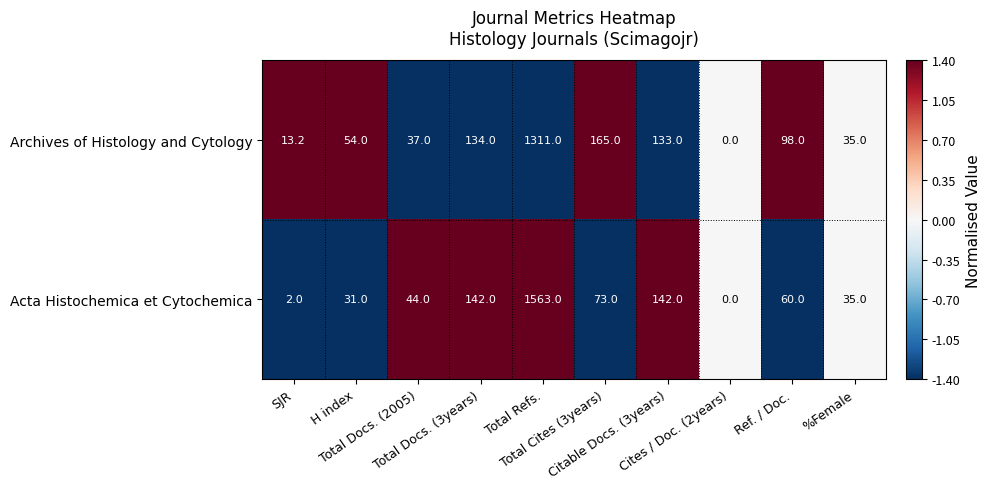

What is the difference between the maximum and minimum values in the Archives of Histology and Cytology series?

1311.0